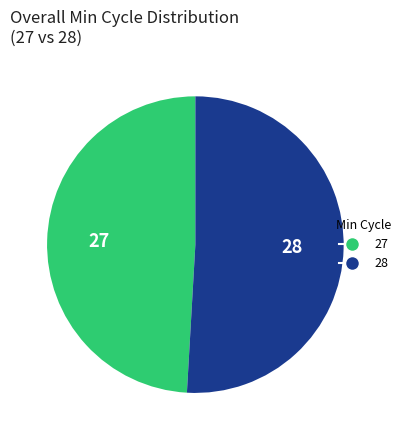

Which slice represents more than half of the pie?

28